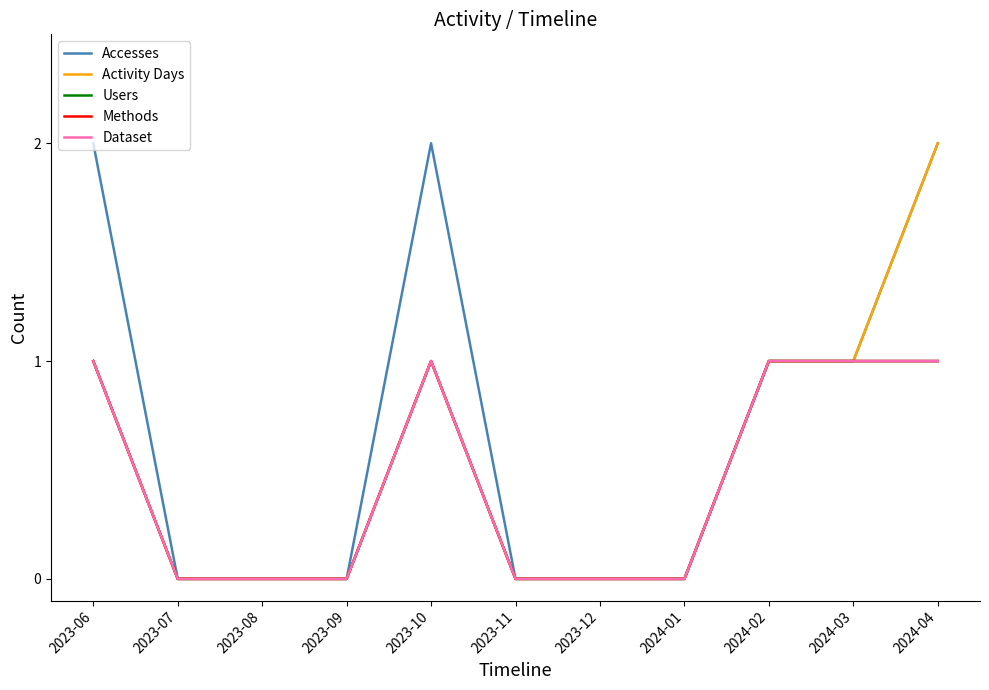

Does the chart have visible grid lines?

No